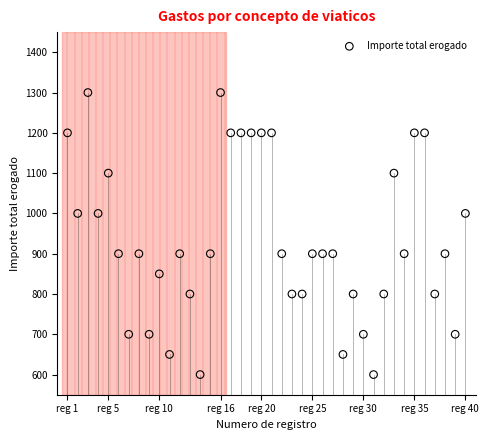

What is the range of X values (max minus min)?

39